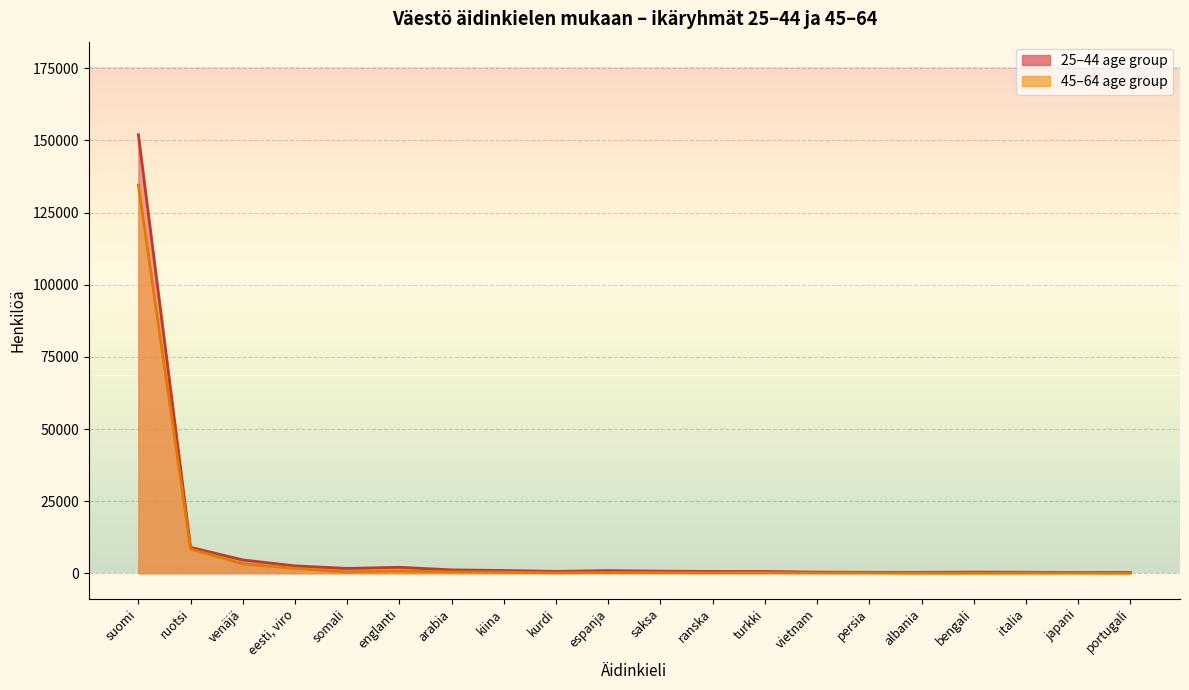

Between arabia and saksa, which series saw the biggest shift?

25–44 age group